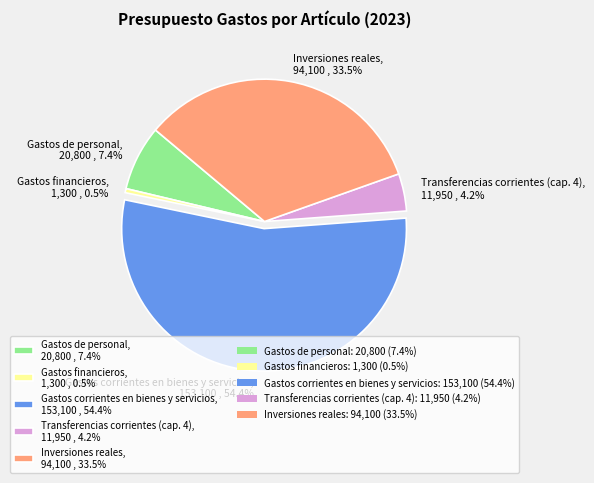

Does any single category account for the majority?

Yes